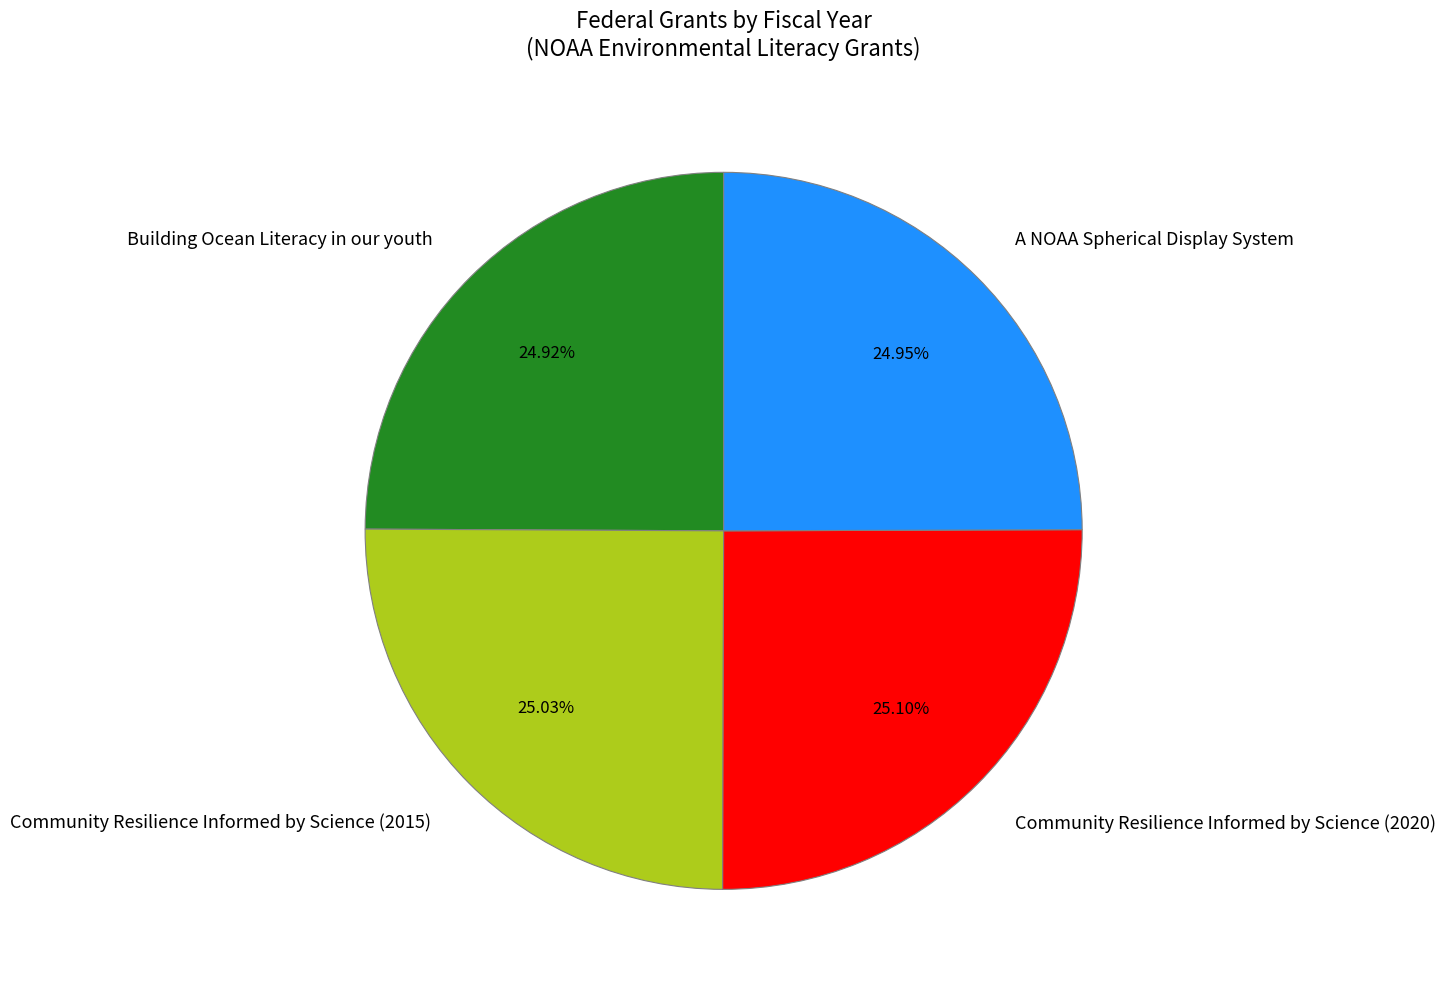

Count the number of slices in the pie.

4